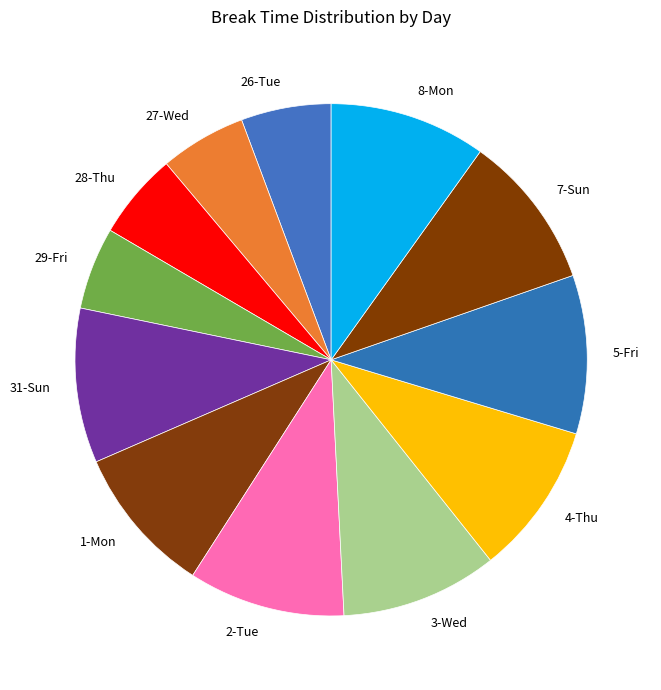

The 8-Mon slice represents 10% of the pie. True or false?

True